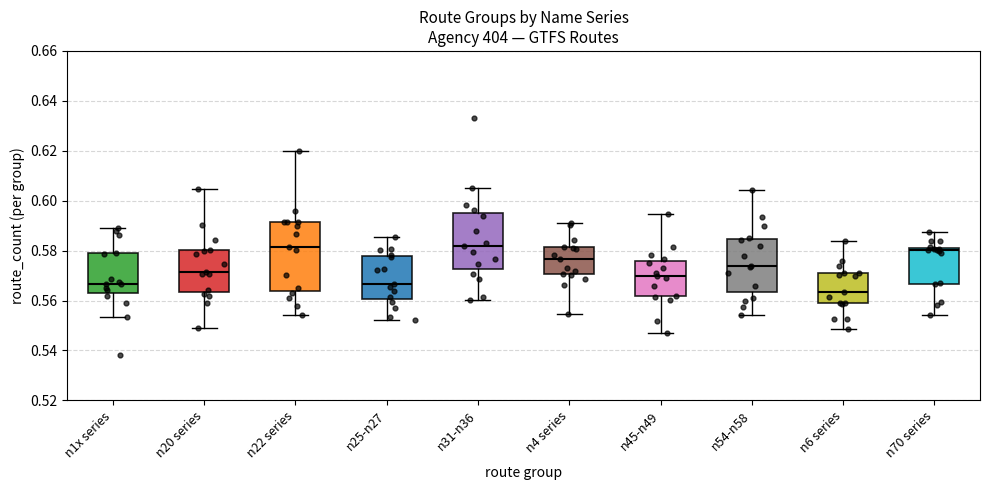

Where is the upper edge of the box for n45-n49 on the y-axis? The values are not printed on the chart, so give them approximately, as read against the axis.

0.576